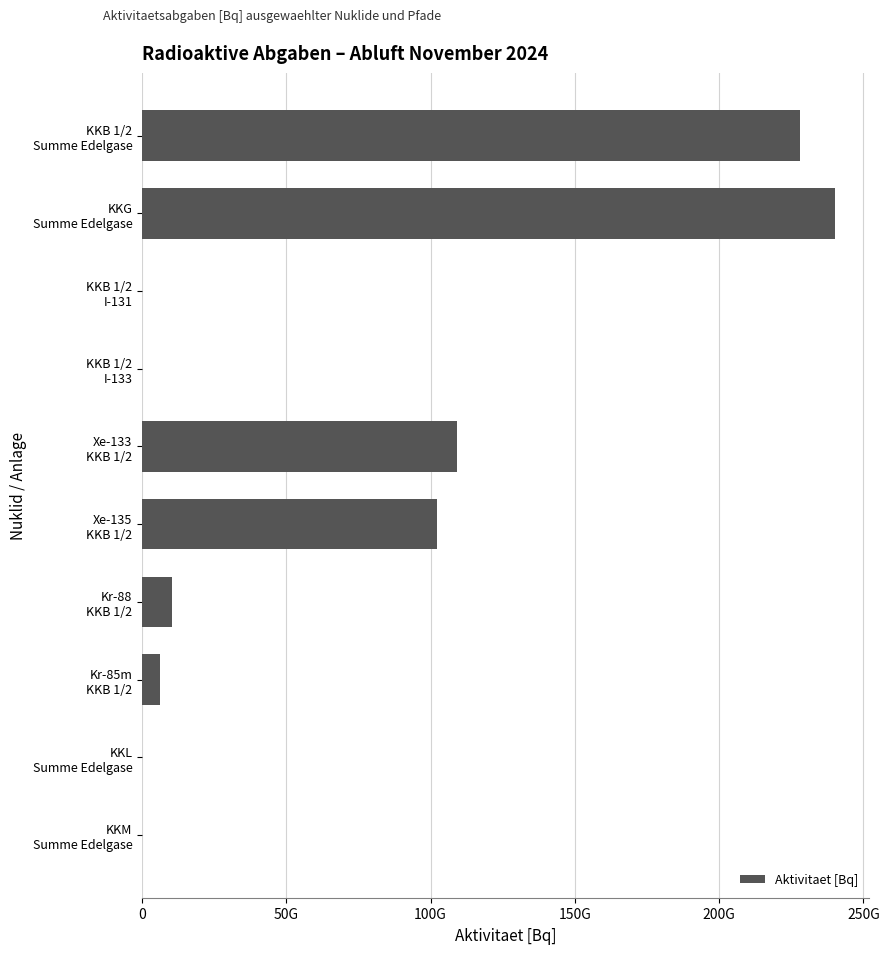

What is the maximum value shown in the chart?

240000000000.0